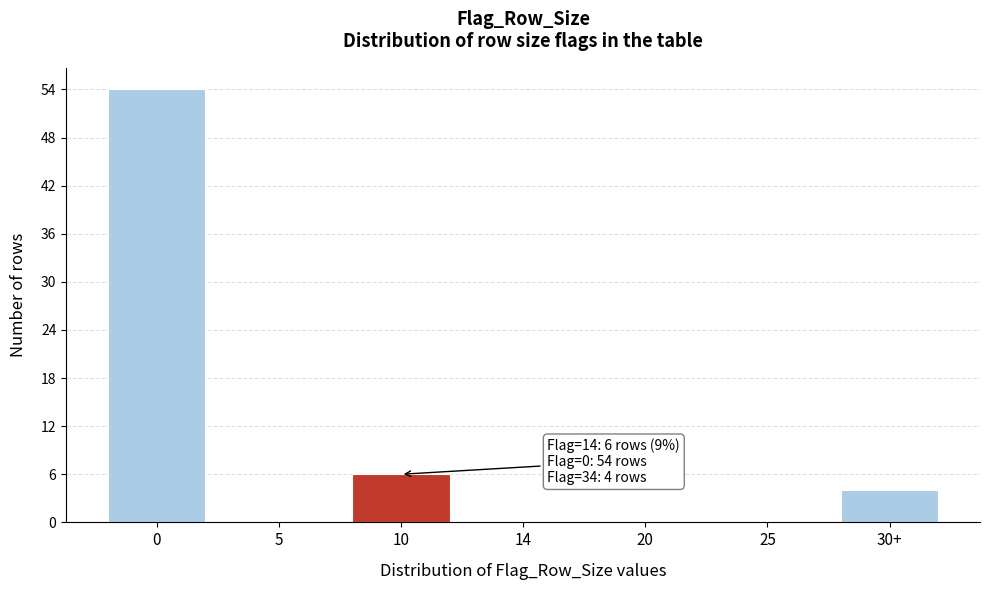

Reading right to left, extract all data points from this chart.

30+=4	25=0	20=0	14=0	10=6	5=0	0=54